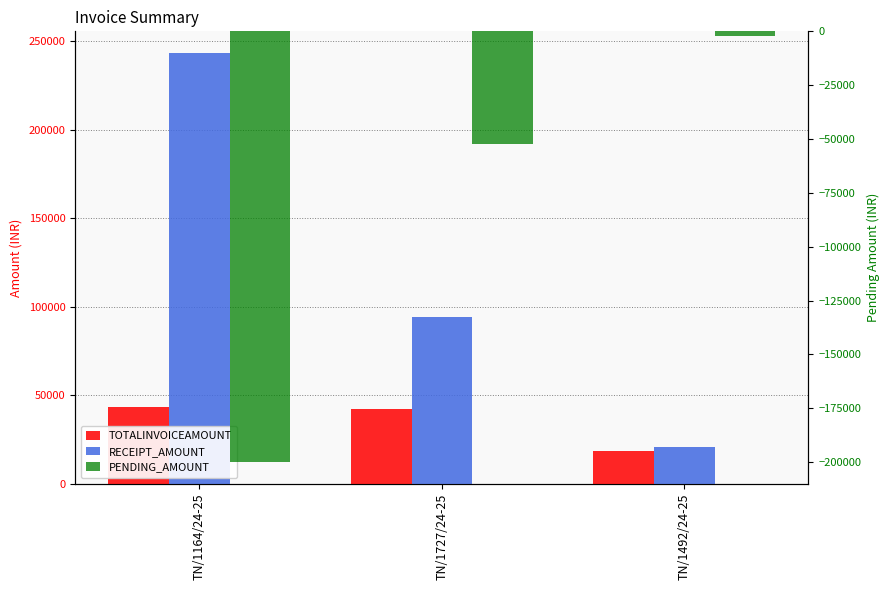

What are all the series names shown in the legend?

TOTALINVOICEAMOUNT, RECEIPT_AMOUNT, PENDING_AMOUNT